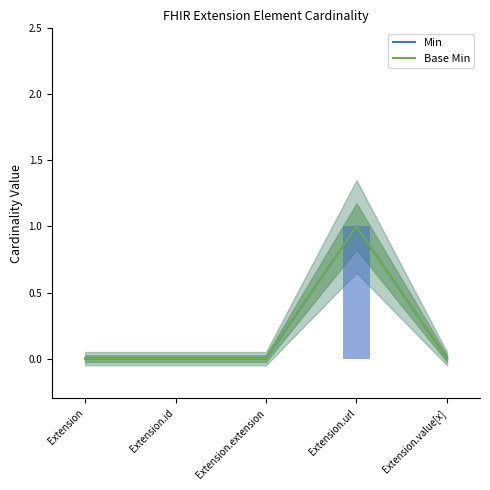

The Base Min series shows 1 at Extension.url. True or false?

True